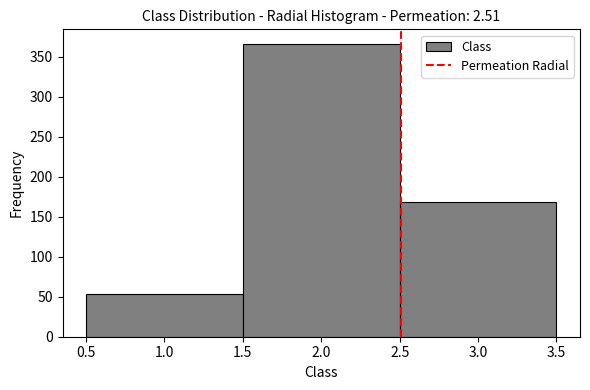

Reading left to right, transcribe this chart: for each bar, give the range it covers on the x-axis and its height. The values are not printed on the chart, so give them approximately, as read against the axis.

0.5 to 1.5: 55
1.5 to 2.5: 365
2.5 to 3.5: 170